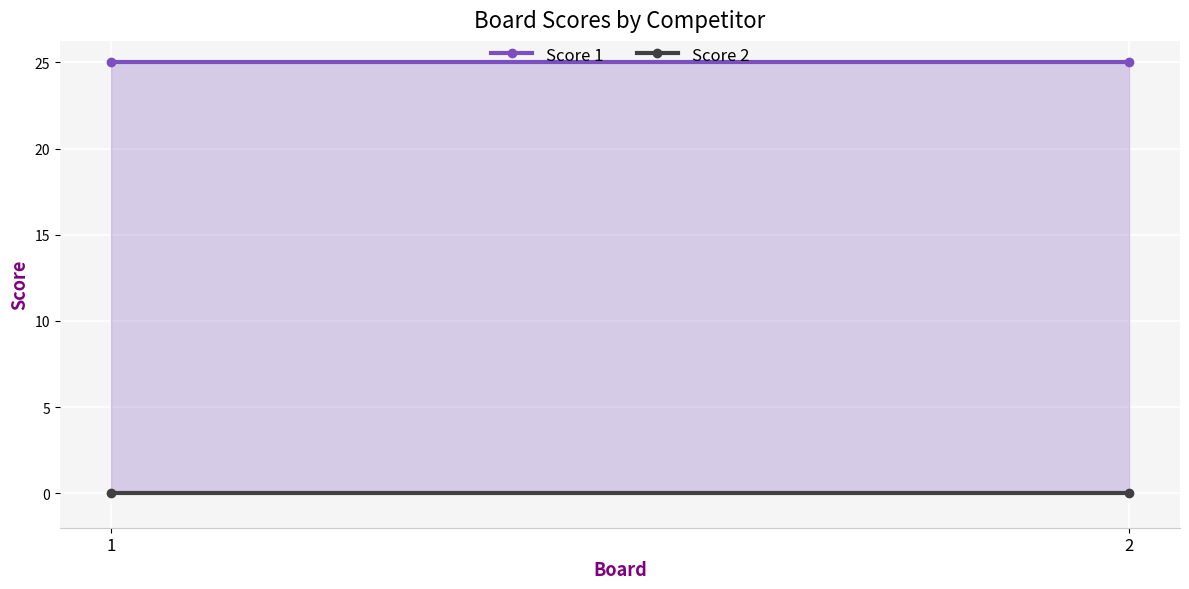

Between 1 and 2, which series saw the biggest shift?

Score 1